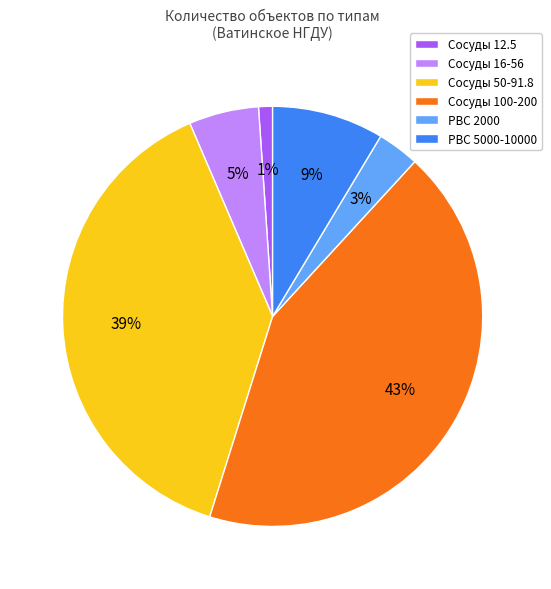

Rank the categories by value from lowest to highest.

Сосуды 12.5, РВС 2000, Сосуды 16-56, РВС 5000-10000, Сосуды 50-91.8, Сосуды 100-200